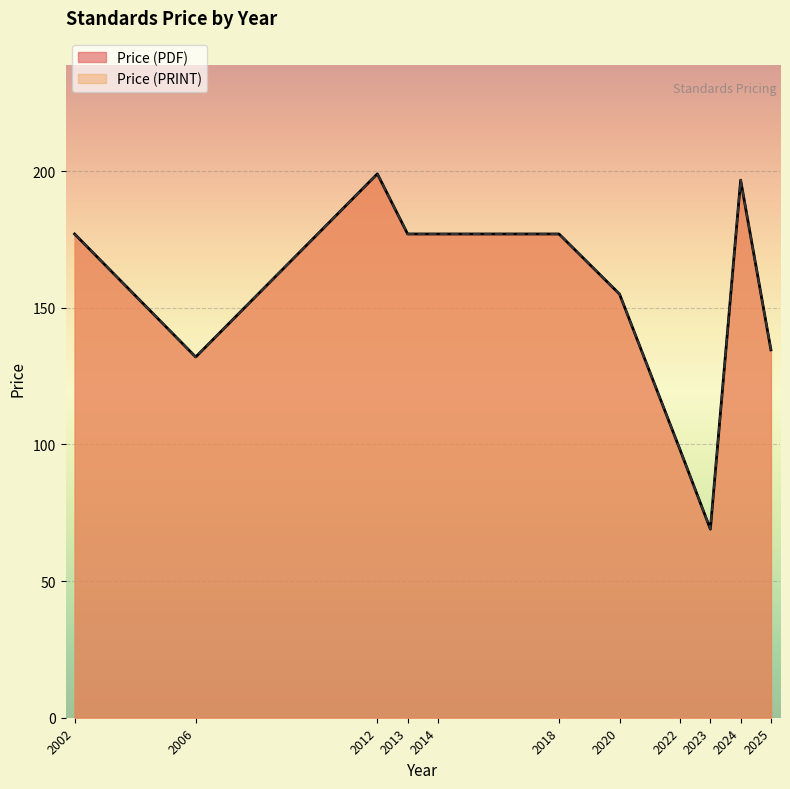

Is it true that Price (PRINT) equals 155.0 at 2020?

True